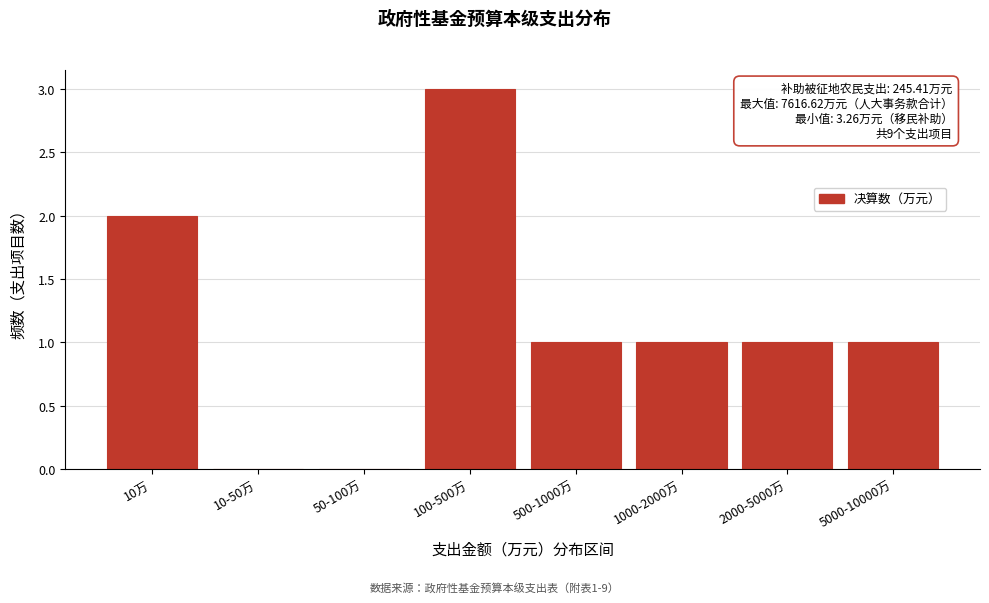

Reading right to left, list all the values displayed in this chart.

5000-10000万=1	2000-5000万=1	1000-2000万=1	500-1000万=1	100-500万=3	50-100万=0	10-50万=0	10万=2